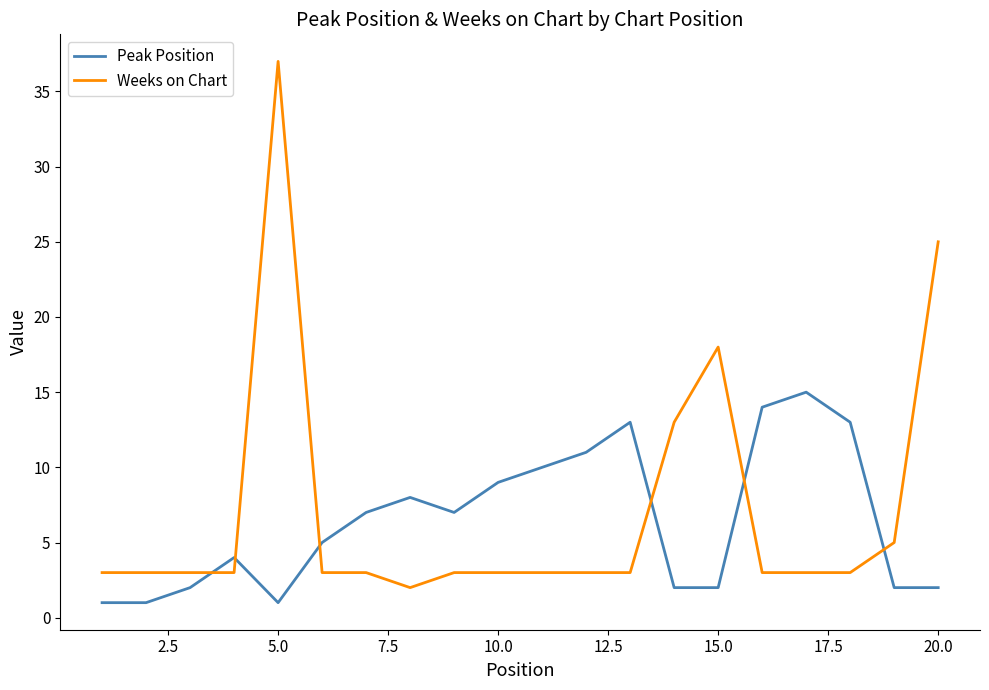

Which series has the widest spread of values?

Weeks on Chart